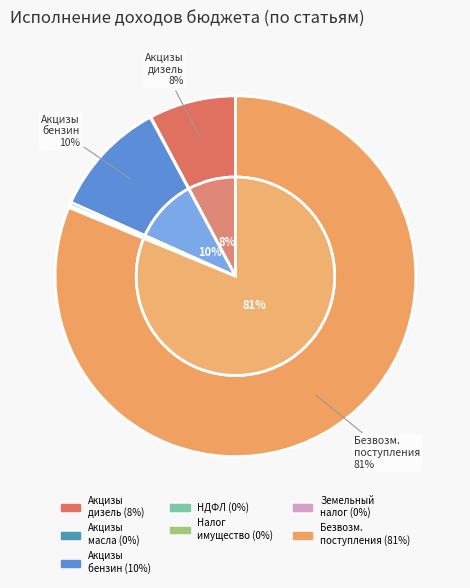

To the nearest percent, what percentage of the pie is Безвозмездные поступления?

81%